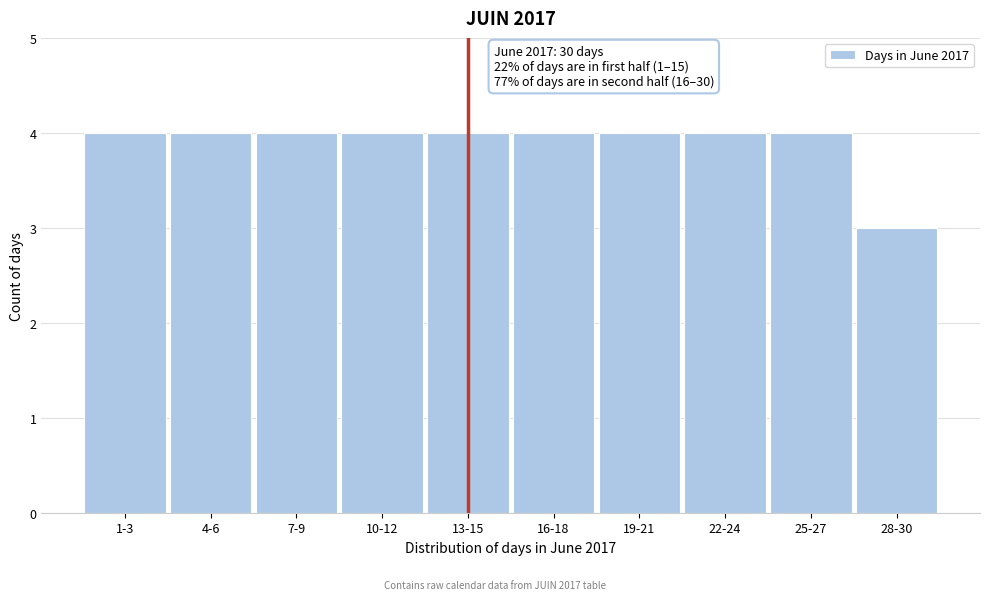

Reading right to left, extract all data points from this chart.

3	4	4	4	4	4	4	4	4	4